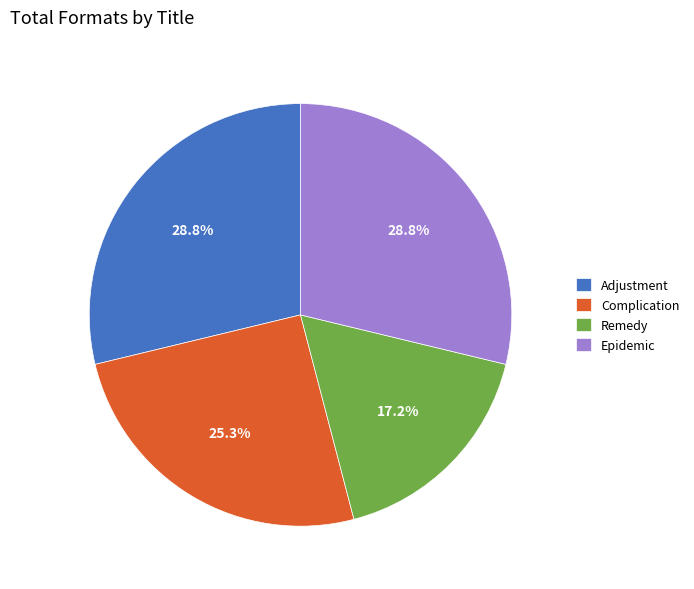

What is the smallest slice in the pie chart?

Remedy